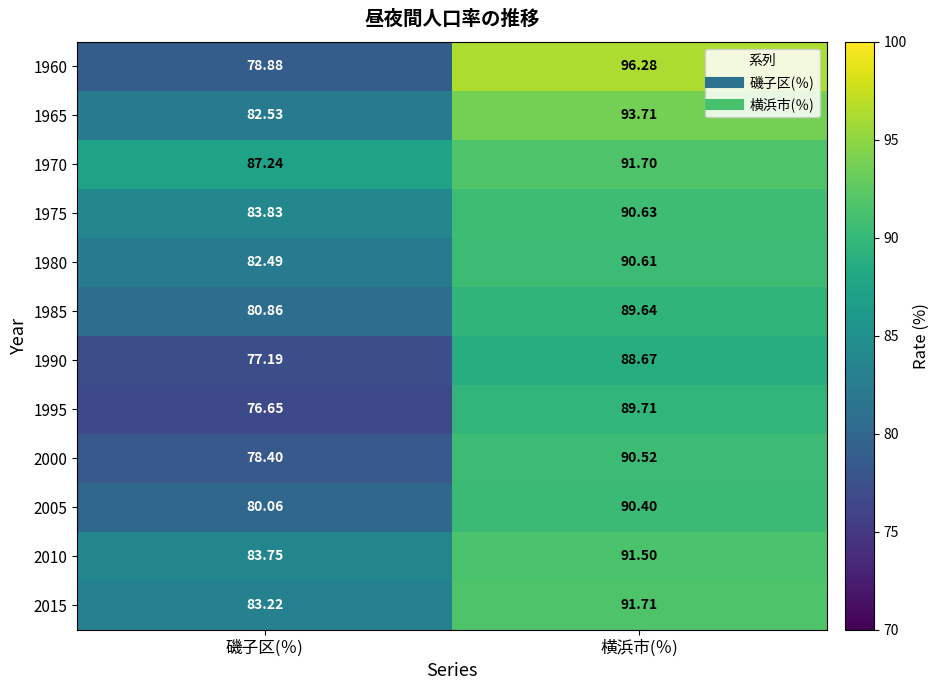

At which category is the sum across all series the highest?

横浜市(％)